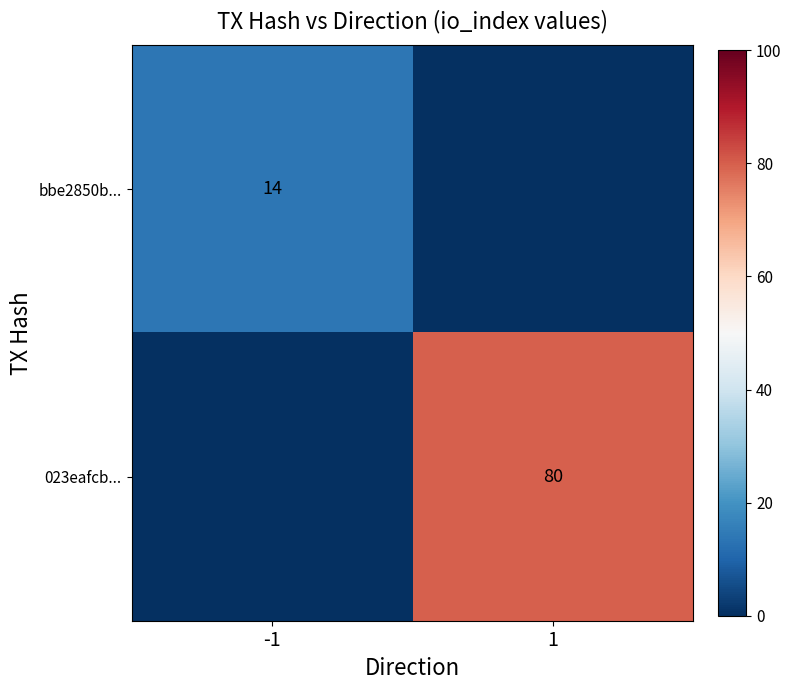

Which has a higher value, 1 or -1?

-1